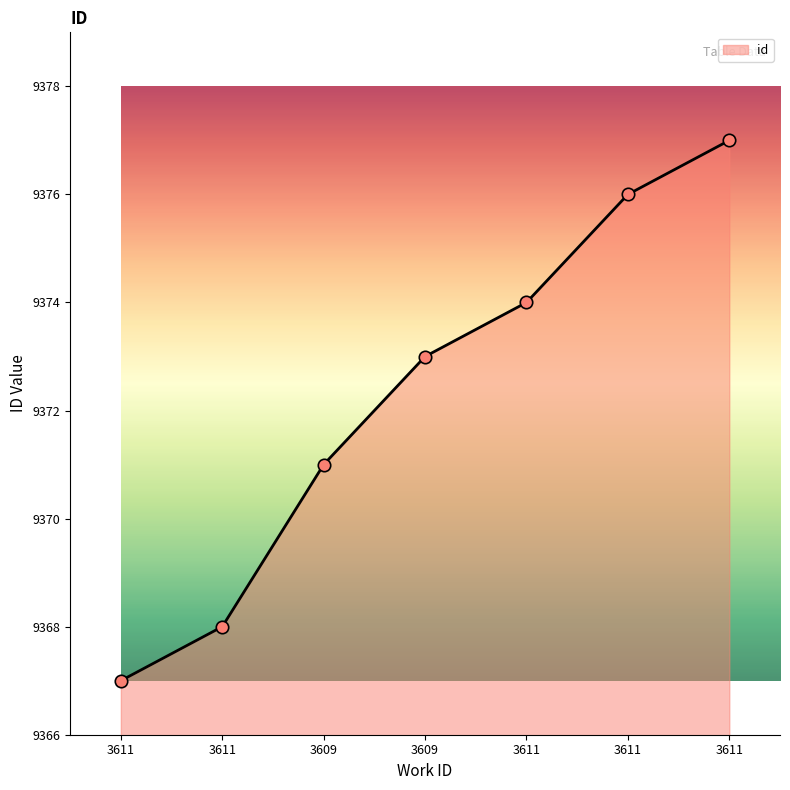

How many distinct data groups are displayed?

1